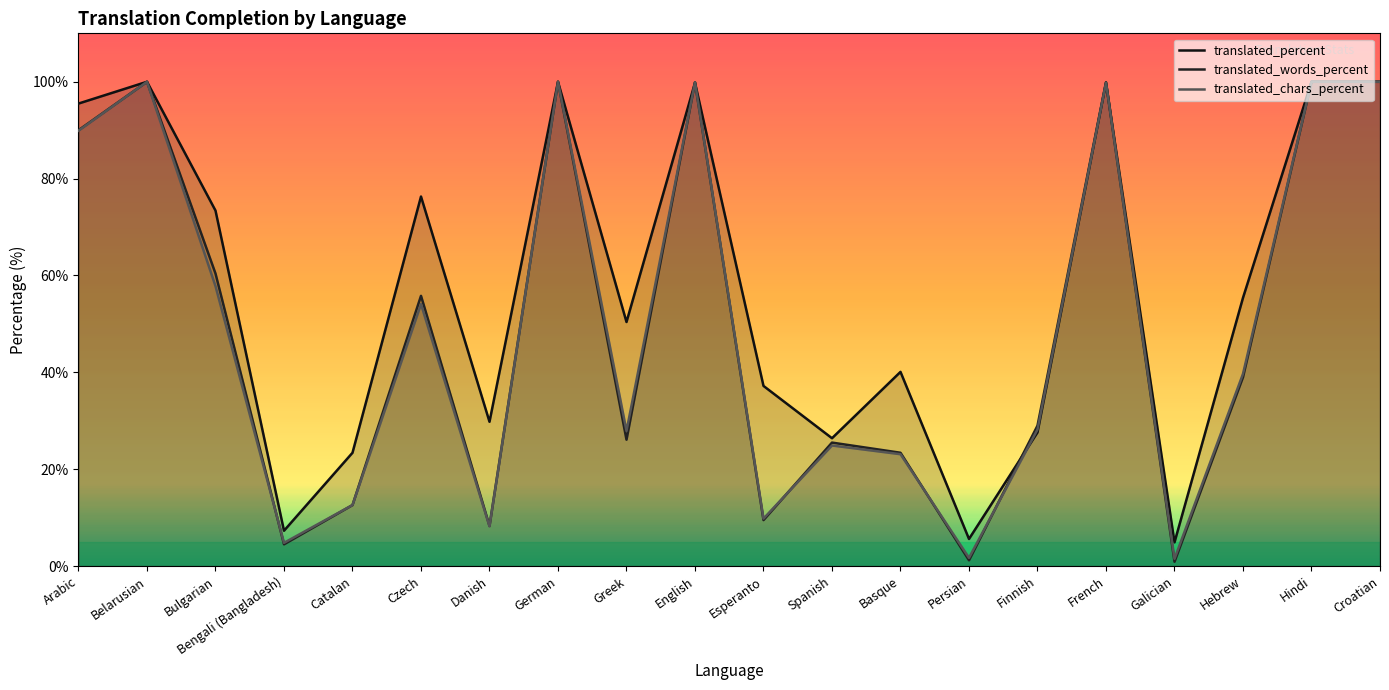

What is the difference between the second highest and second lowest values in the translated_percent series?

94.4